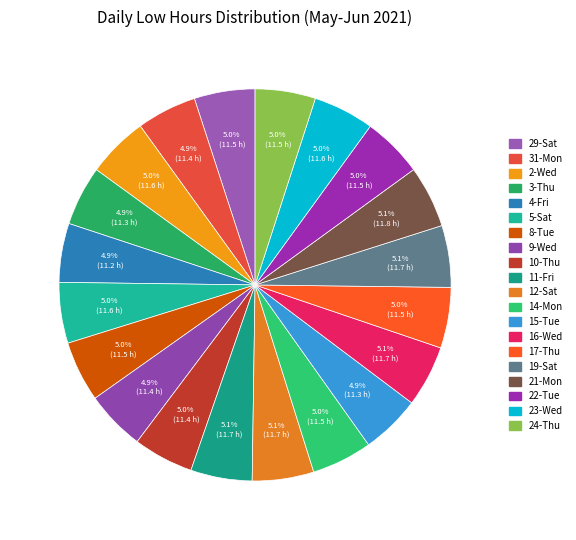

What is the smallest slice in the pie chart?

4-Fri